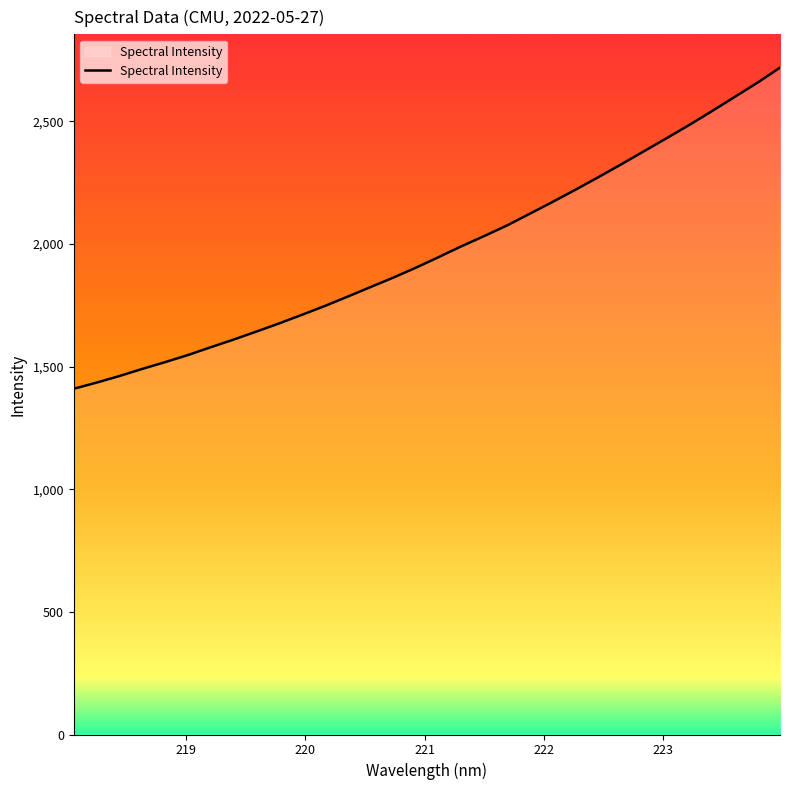

What is the smallest value displayed?

1409.6